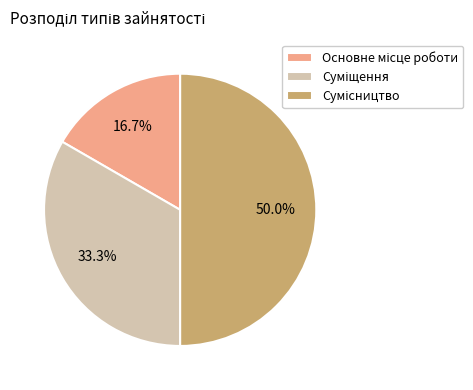

How many segments does this pie chart have?

3